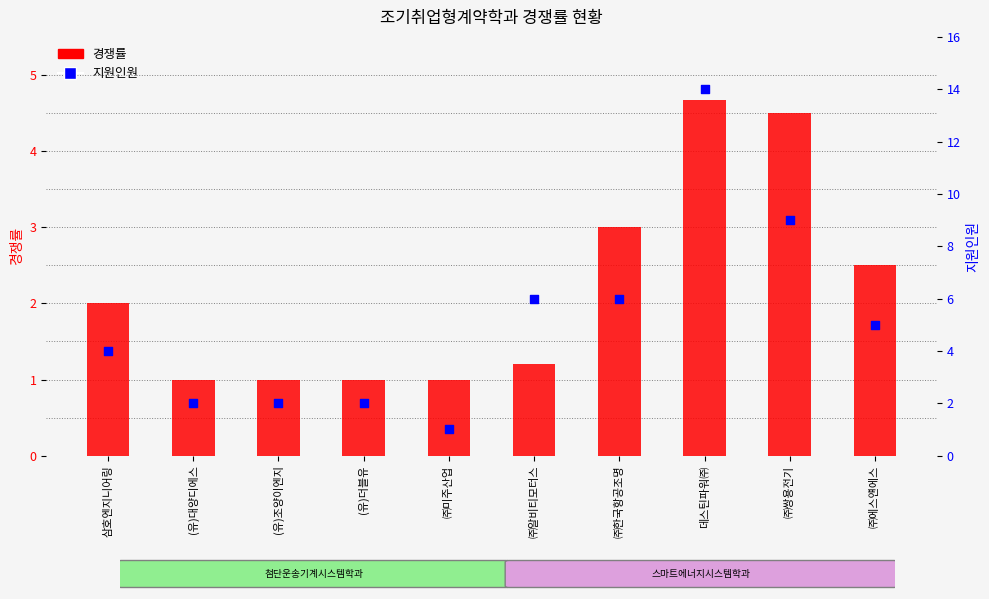

At which category is the sum across all series the highest?

데스틴파워㈜